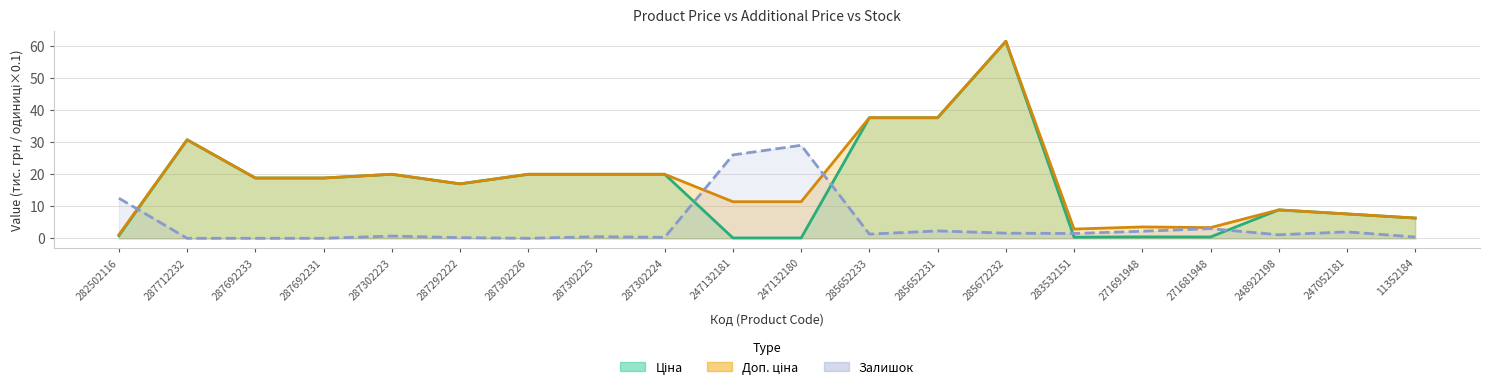

At which label does Залишок first exceed 1?

282502116